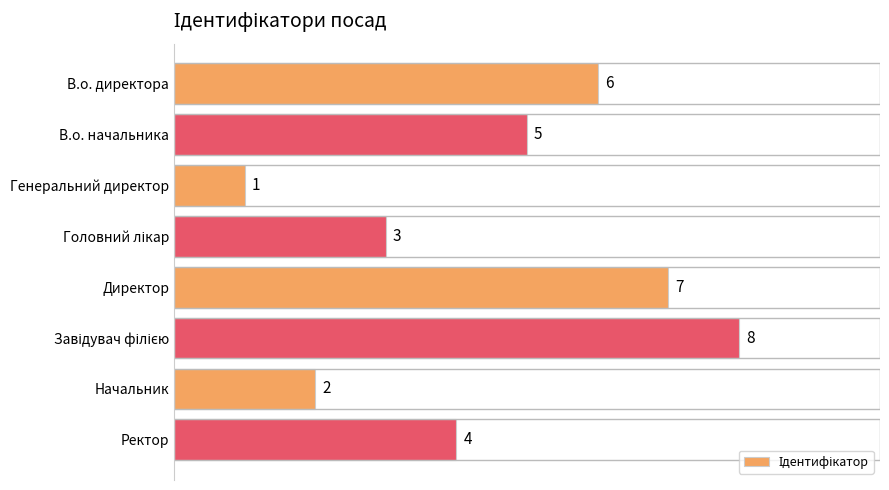

Where is the data nearest to the value 4?

Ректор